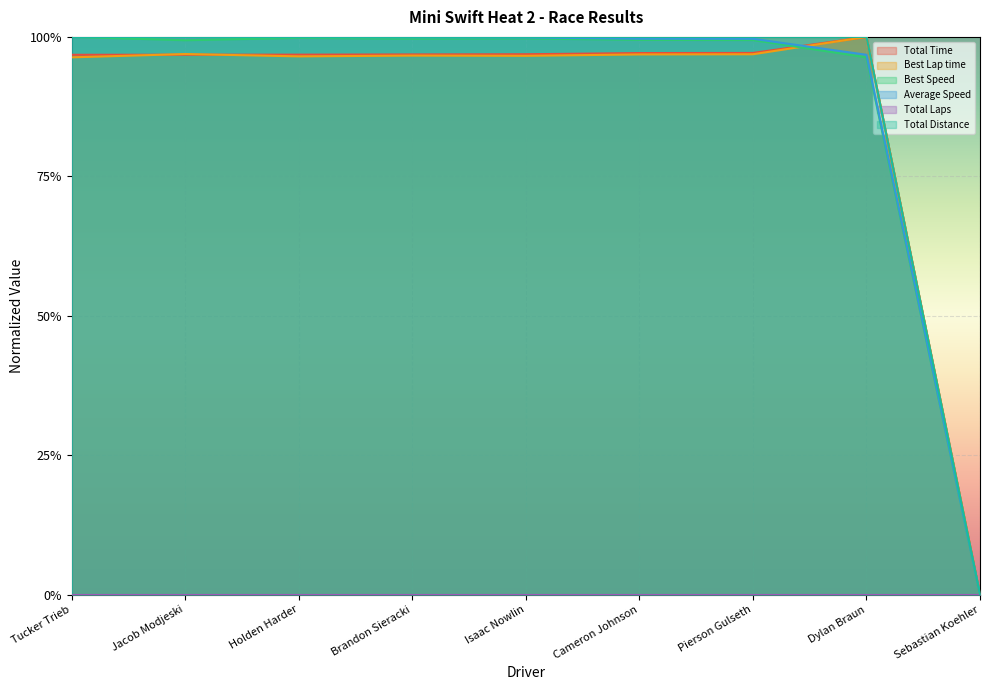

True or false: Total Distance has more than 2 interior local peaks.

False